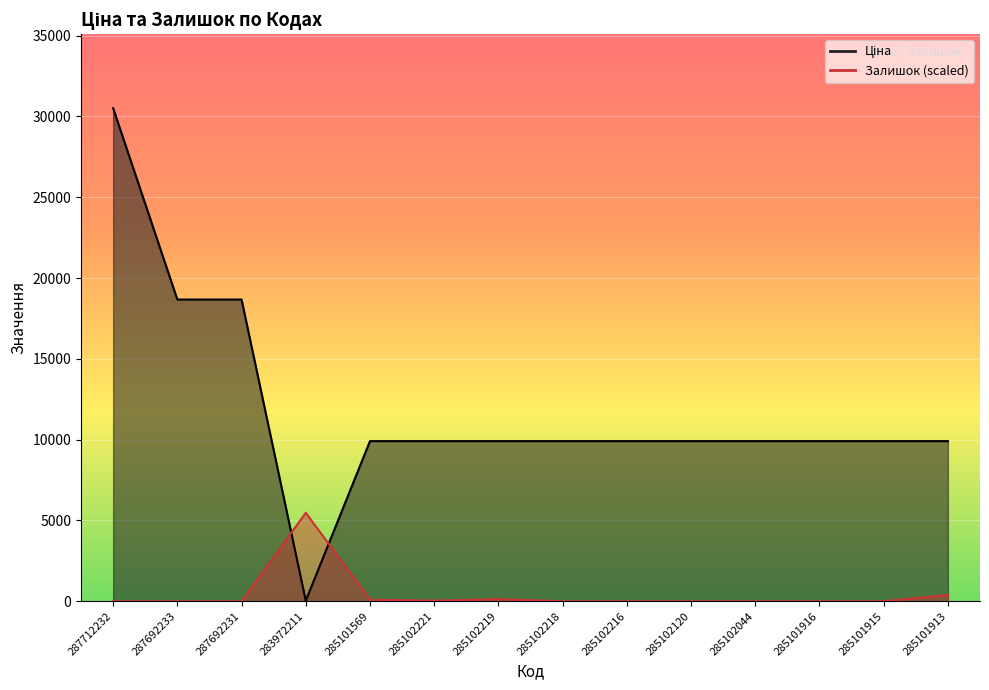

Rank the series at 285102221 from lowest to highest value.

Залишок, Ціна